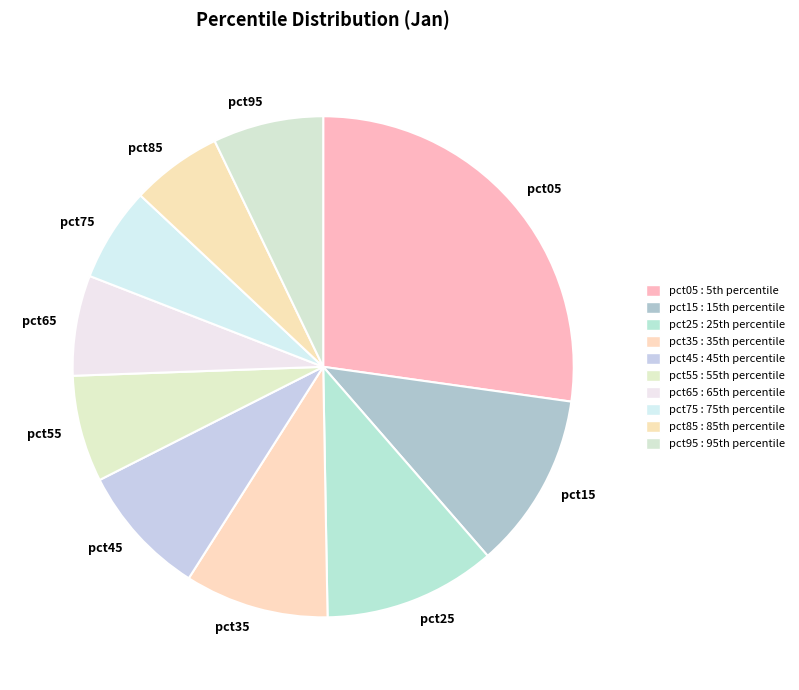

Is the sum of pct85 and pct65 greater than half?

No